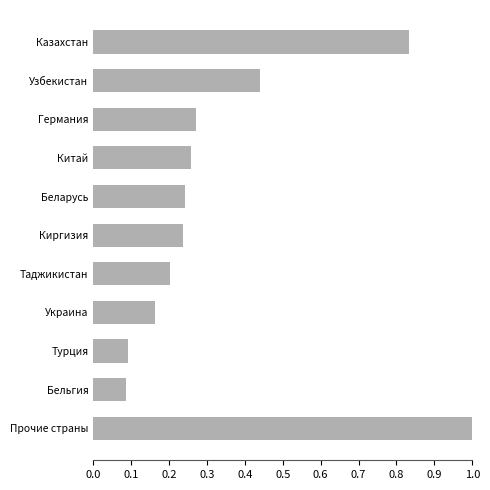

What is the difference between the maximum and minimum values?

0.9